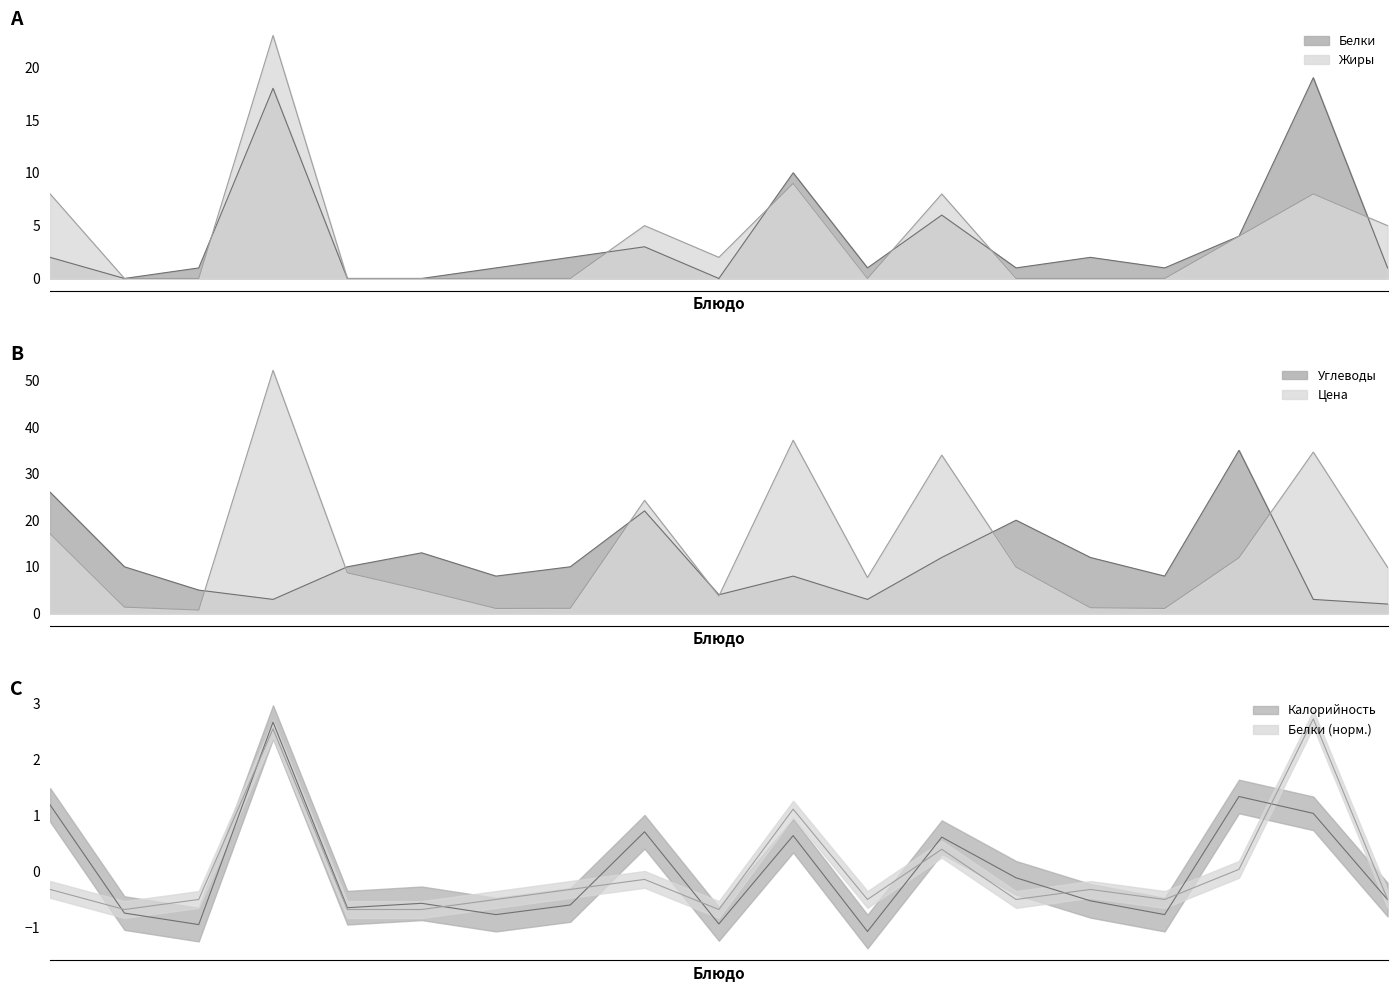

How many interior local valleys does the Углеводы series have?

5